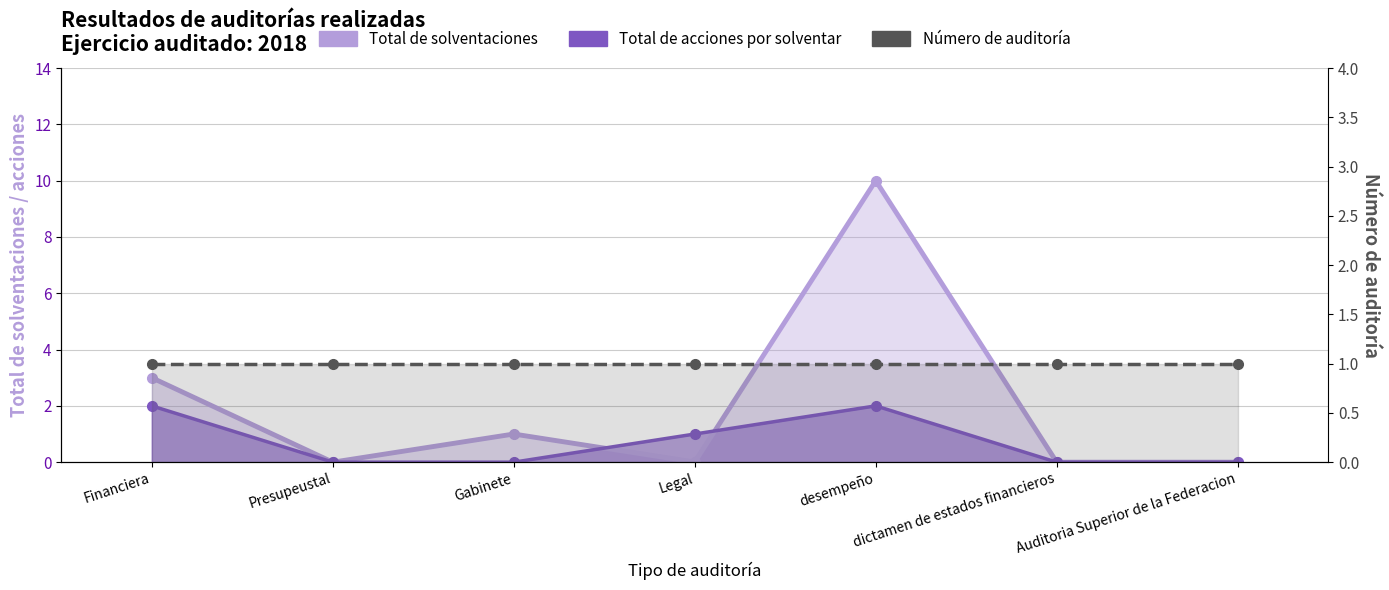

At how many categories does at least one series exceed 5?

1